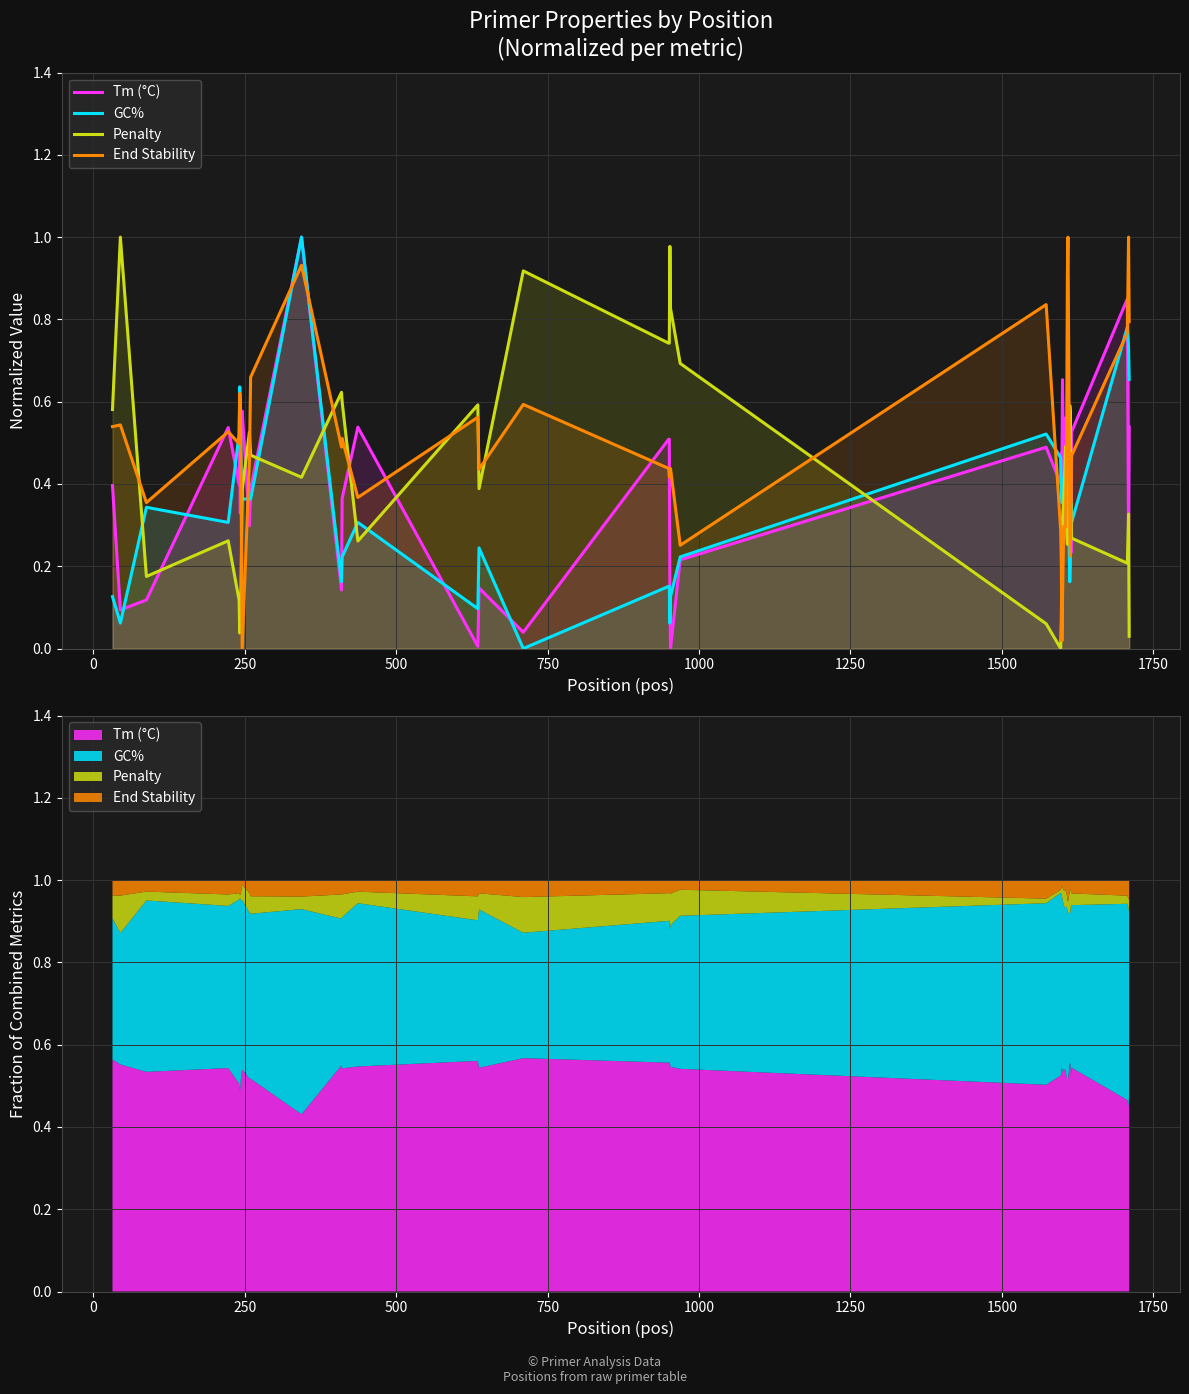

True or false: Tm (°C) has more than 2 points higher than both neighbors.

True